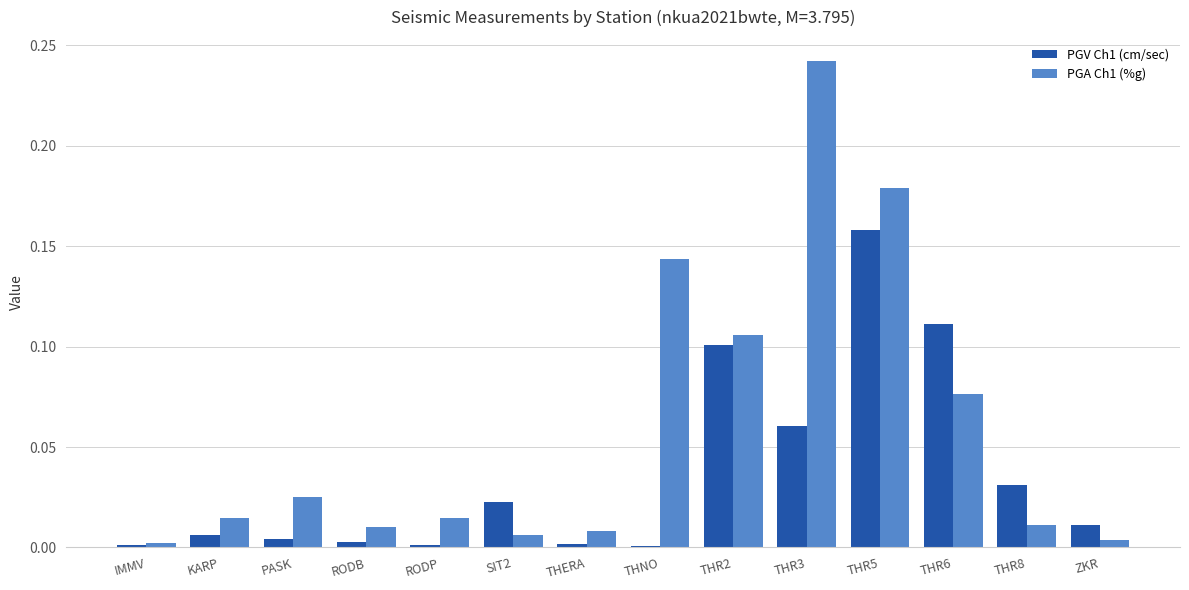

At which category is the sum across all series the highest?

THR5